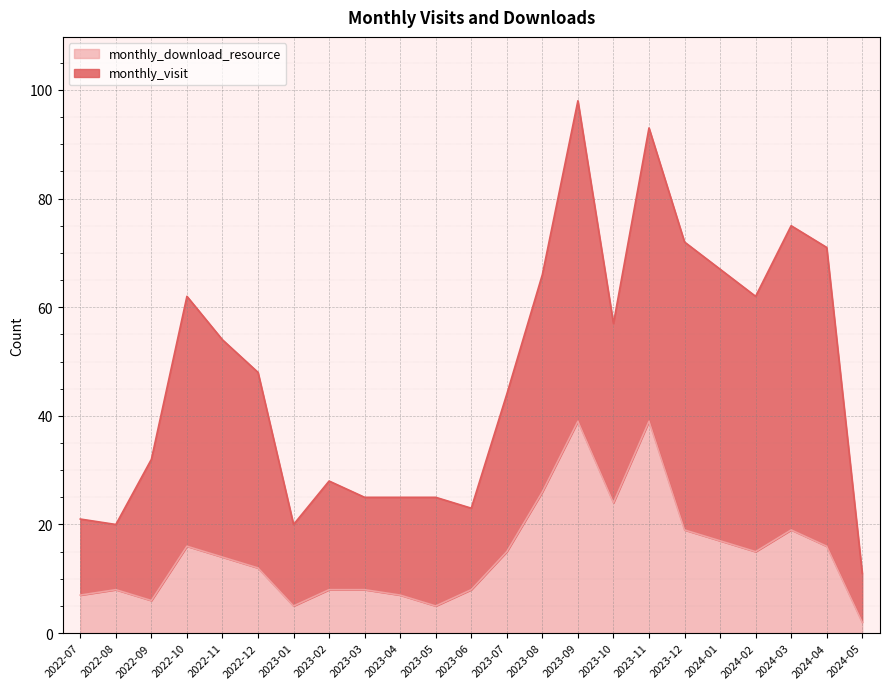

Is it true that the value at 2022-09 is 6?

True